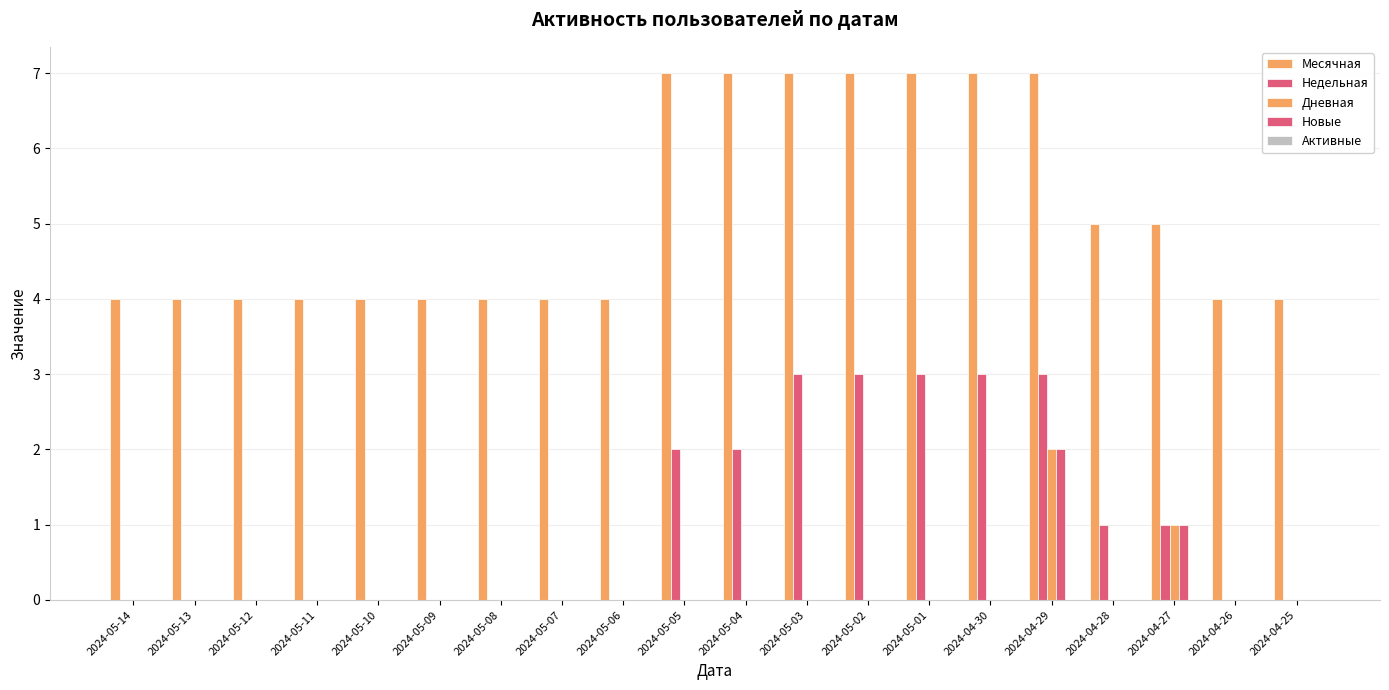

Reading right to left, list all the values displayed in this chart.

Месячная: 2024-04-25=4	2024-04-26=4	2024-04-27=5	2024-04-28=5	2024-04-29=7	2024-04-30=7	2024-05-01=7	2024-05-02=7	2024-05-03=7	2024-05-04=7	2024-05-05=7	2024-05-06=4	2024-05-07=4	2024-05-08=4	2024-05-09=4	2024-05-10=4	2024-05-11=4	2024-05-12=4	2024-05-13=4	2024-05-14=4
Недельная: 2024-04-25=0	2024-04-26=0	2024-04-27=1	2024-04-28=1	2024-04-29=3	2024-04-30=3	2024-05-01=3	2024-05-02=3	2024-05-03=3	2024-05-04=2	2024-05-05=2	2024-05-06=0	2024-05-07=0	2024-05-08=0	2024-05-09=0	2024-05-10=0	2024-05-11=0	2024-05-12=0	2024-05-13=0	2024-05-14=0
Дневная: 2024-04-25=0	2024-04-26=0	2024-04-27=1	2024-04-28=0	2024-04-29=2	2024-04-30=0	2024-05-01=0	2024-05-02=0	2024-05-03=0	2024-05-04=0	2024-05-05=0	2024-05-06=0	2024-05-07=0	2024-05-08=0	2024-05-09=0	2024-05-10=0	2024-05-11=0	2024-05-12=0	2024-05-13=0	2024-05-14=0
Новые: 2024-04-25=0	2024-04-26=0	2024-04-27=1	2024-04-28=0	2024-04-29=2	2024-04-30=0	2024-05-01=0	2024-05-02=0	2024-05-03=0	2024-05-04=0	2024-05-05=0	2024-05-06=0	2024-05-07=0	2024-05-08=0	2024-05-09=0	2024-05-10=0	2024-05-11=0	2024-05-12=0	2024-05-13=0	2024-05-14=0
Активные: 2024-04-25=0	2024-04-26=0	2024-04-27=0	2024-04-28=0	2024-04-29=0	2024-04-30=0	2024-05-01=0	2024-05-02=0	2024-05-03=0	2024-05-04=0	2024-05-05=0	2024-05-06=0	2024-05-07=0	2024-05-08=0	2024-05-09=0	2024-05-10=0	2024-05-11=0	2024-05-12=0	2024-05-13=0	2024-05-14=0